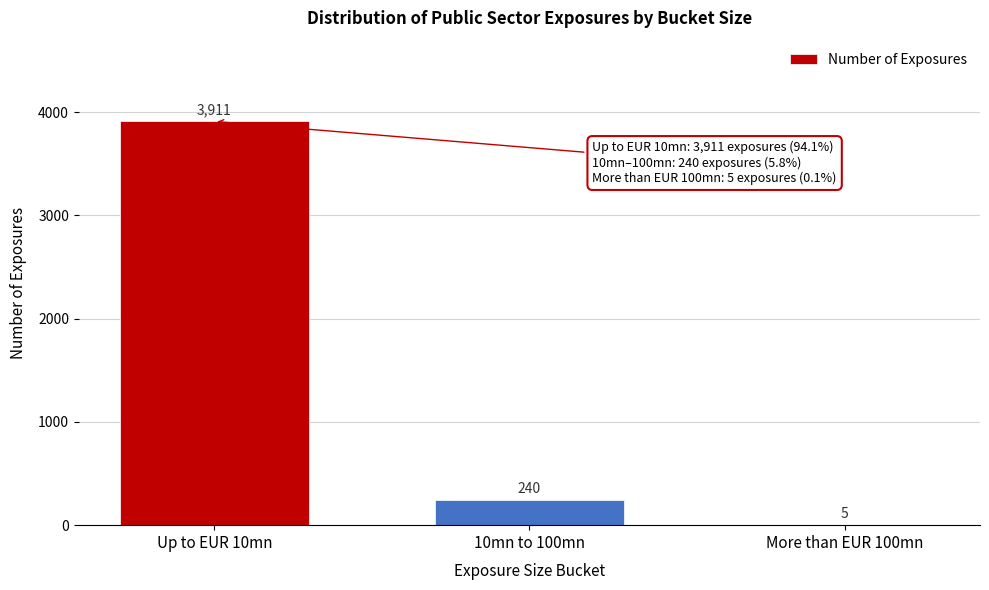

Reading right to left, extract all data points from this chart.

More than EUR 100mn=5	10mn to 100mn=240	Up to EUR 10mn=3911